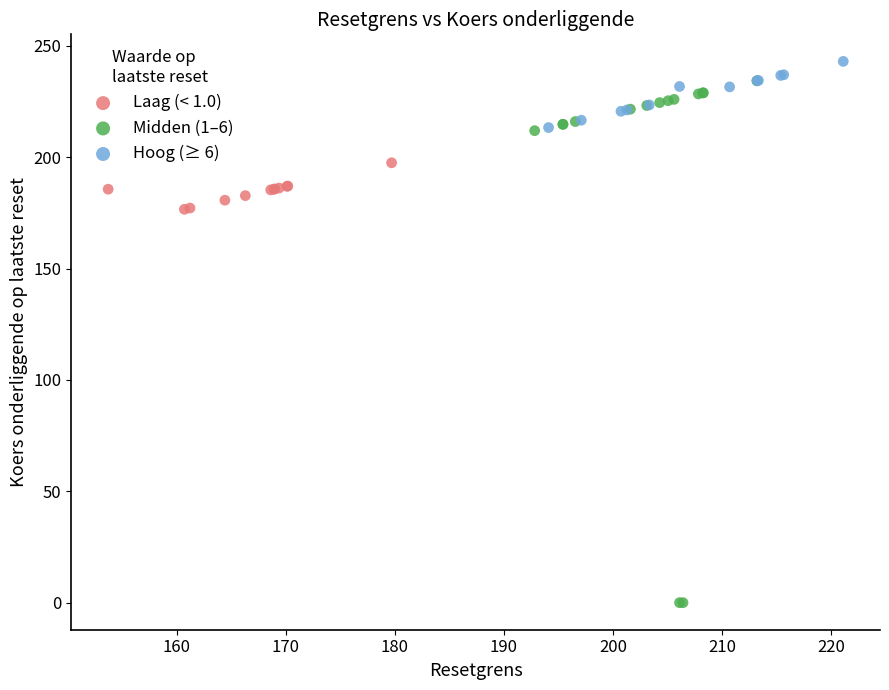

What are all the series names shown in the legend?

Laag (< 1.0), Midden (1–6), Hoog (≥ 6)